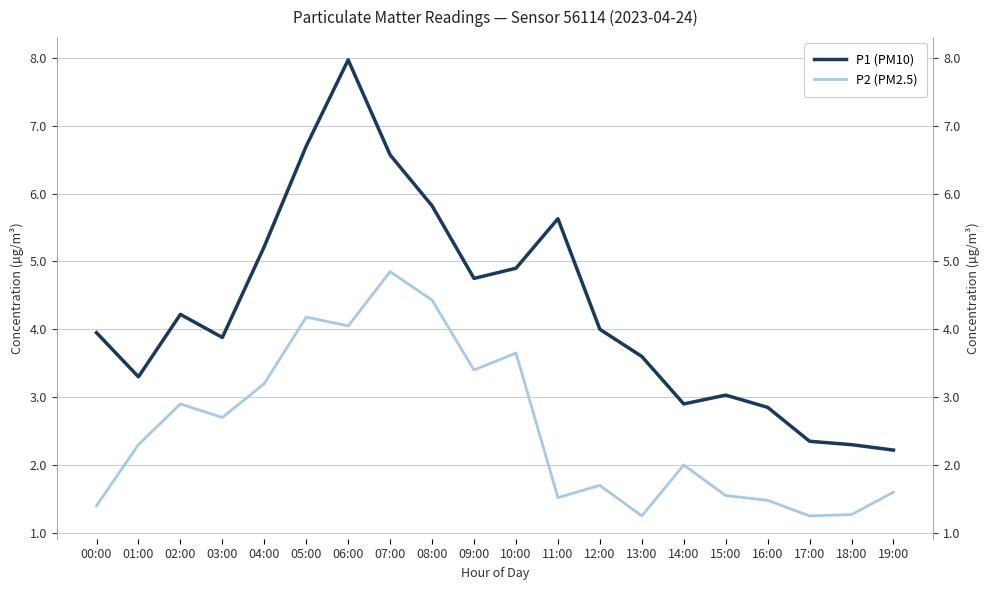

True or false: P1 (PM10) has more than 0 points higher than both neighbors.

True